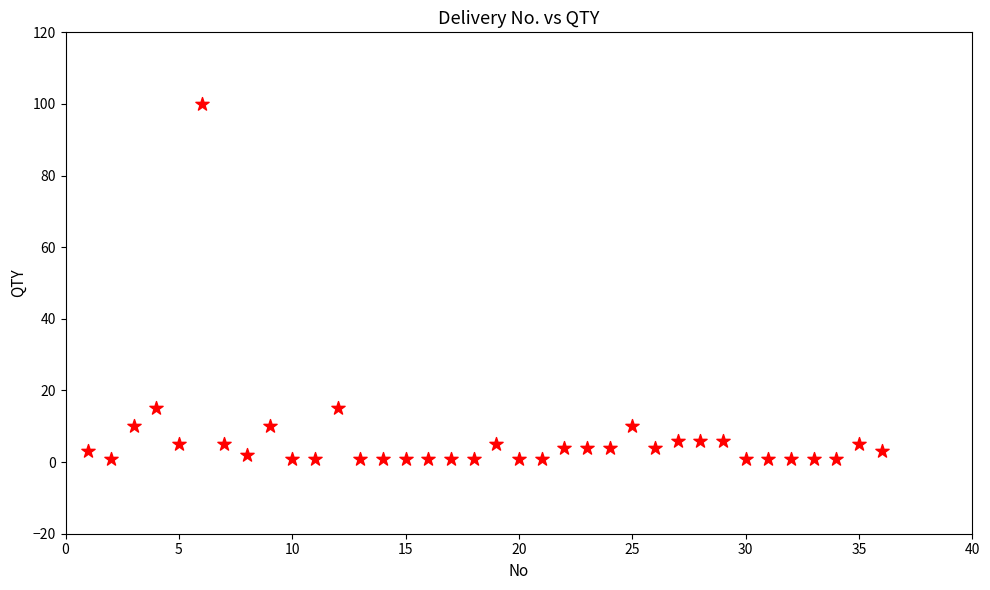

What is the range of X values (max minus min)?

35